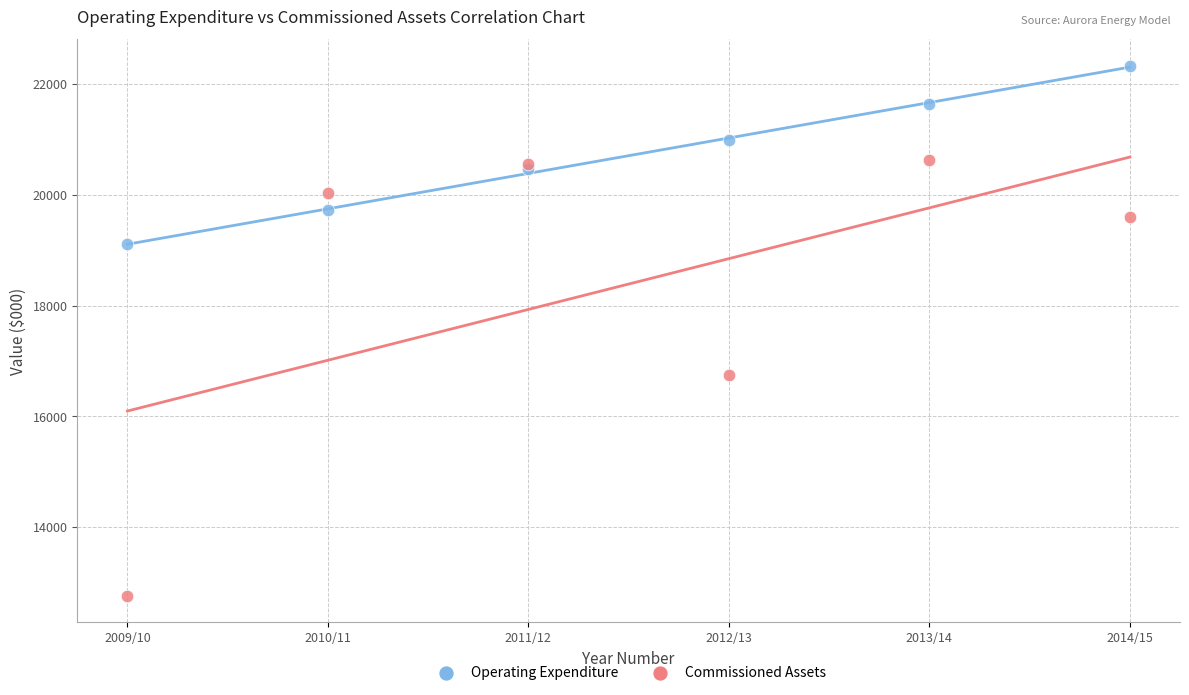

Across all series, what Y value is closest to 17546?

16741.2